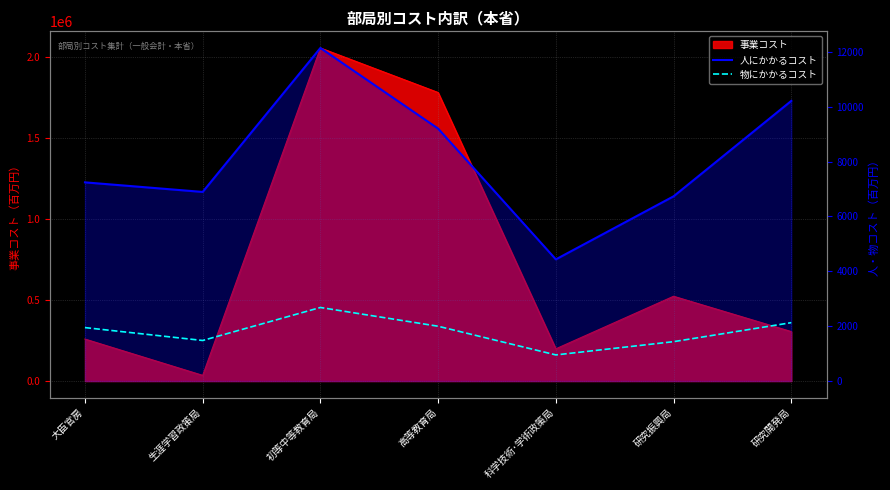

What is the sum of the 人にかかるコスト values at 高等教育局 and 研究開発局?

19415